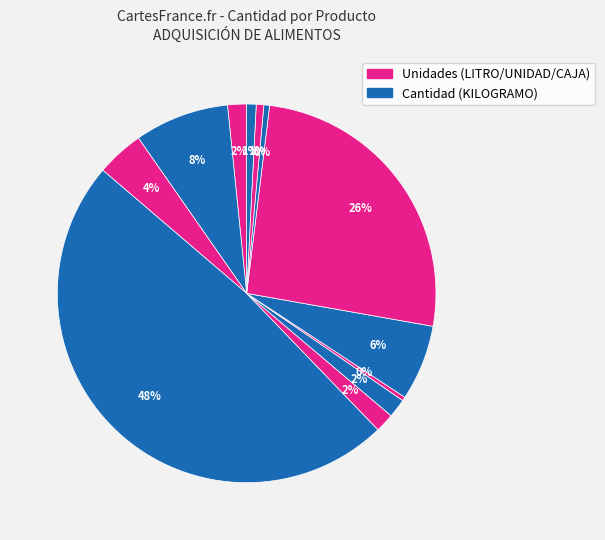

Count the number of slices in the pie.

12